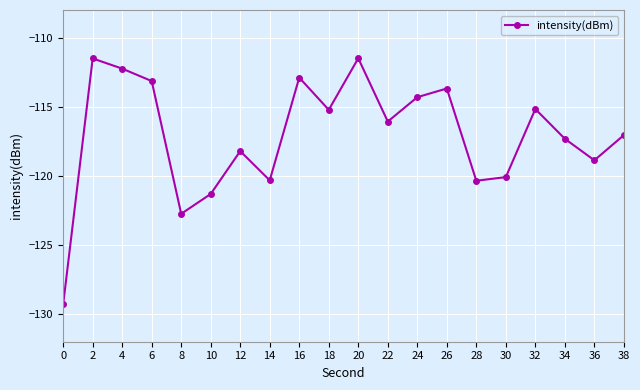

Where is the first local maximum?

2